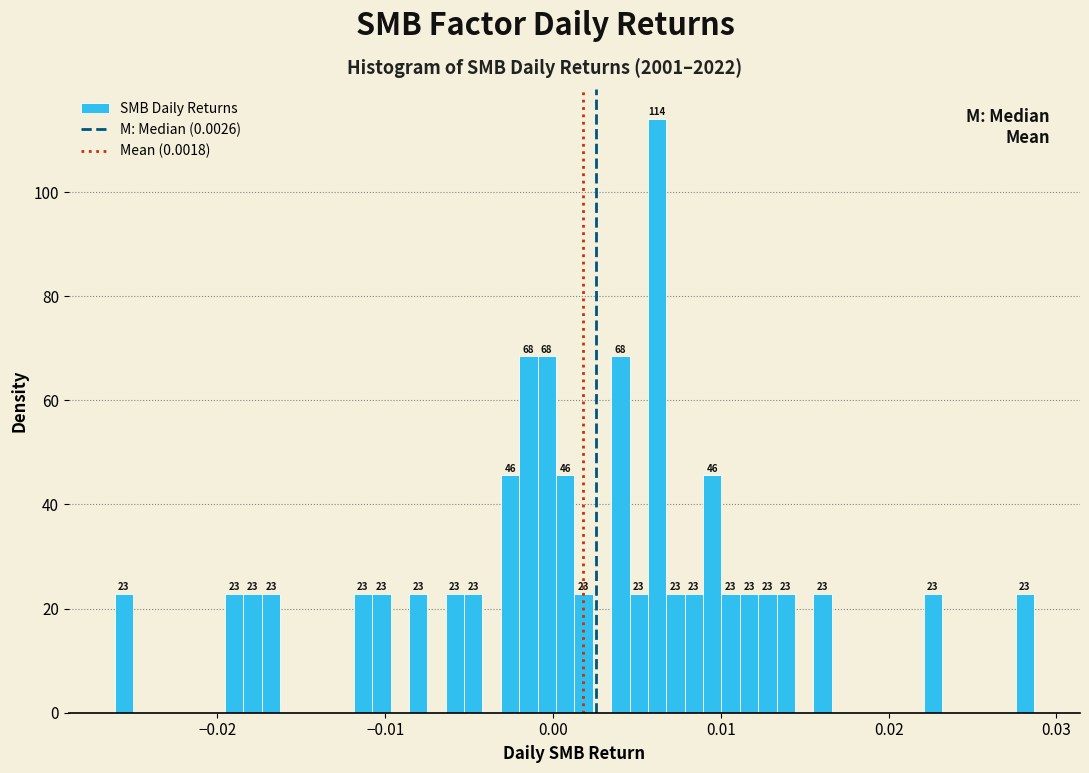

Around what value on the x-axis is the tallest bar? Give the approximate position of its centre, as read against the axis.

0.006